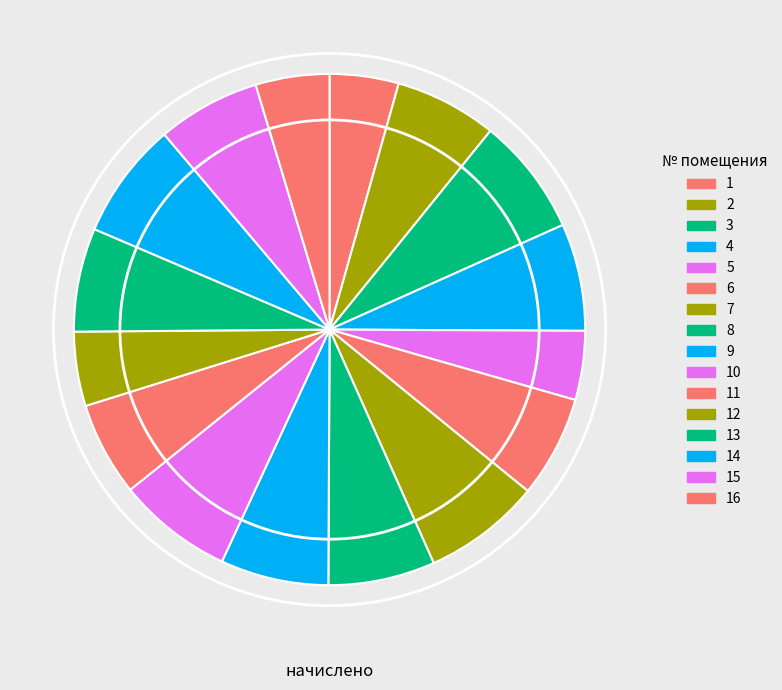

Which slice is the smallest?

1